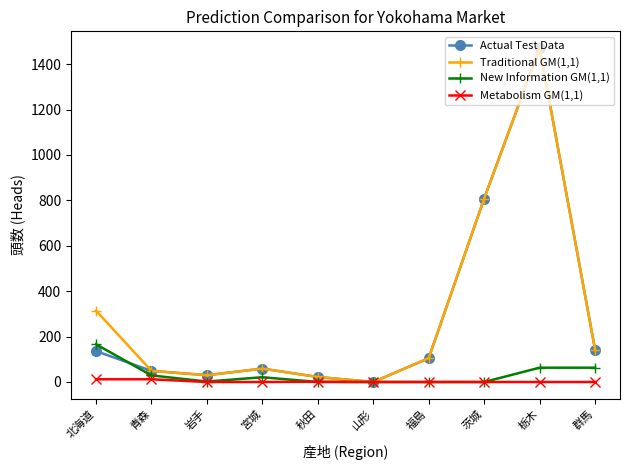

True or false: Traditional GM(1,1) has a value of 0 at 山形.

True